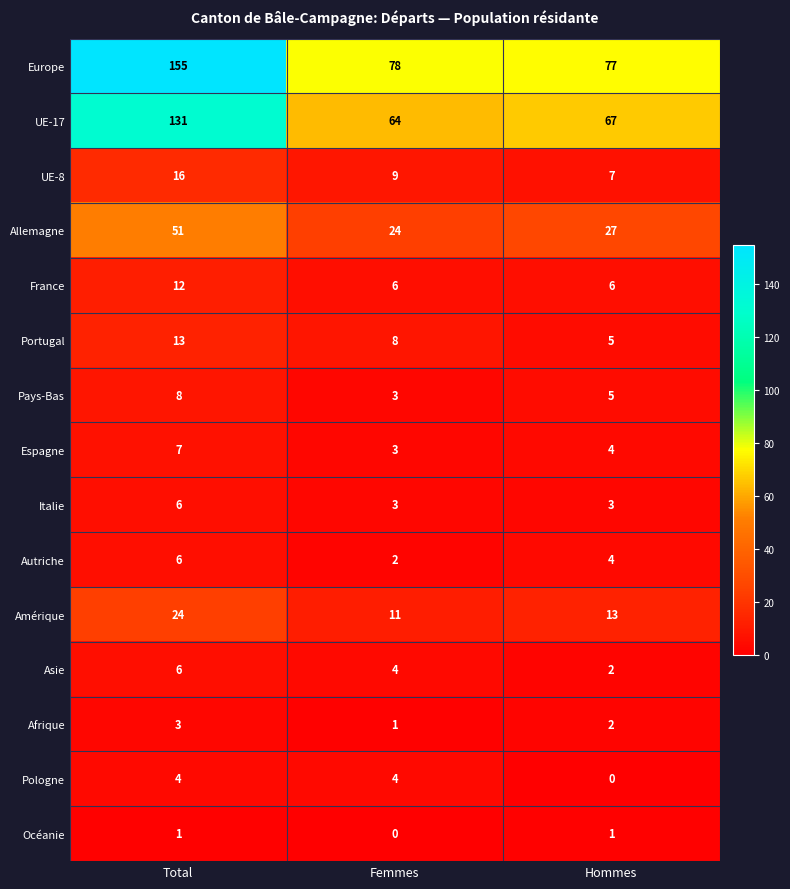

How many distinct data groups are displayed?

15